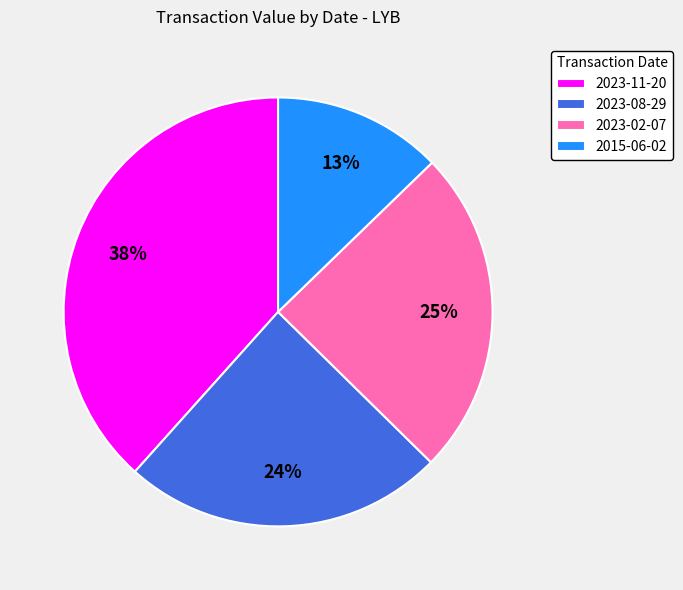

Is there a majority slice in this chart?

No